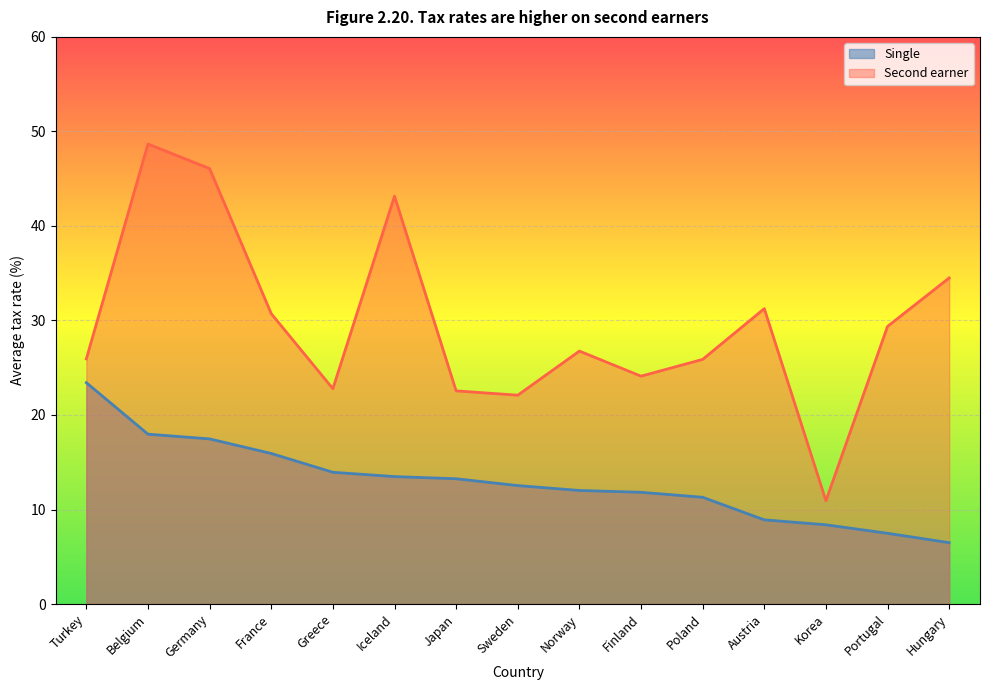

What is the label of the 12th point from the right?

France